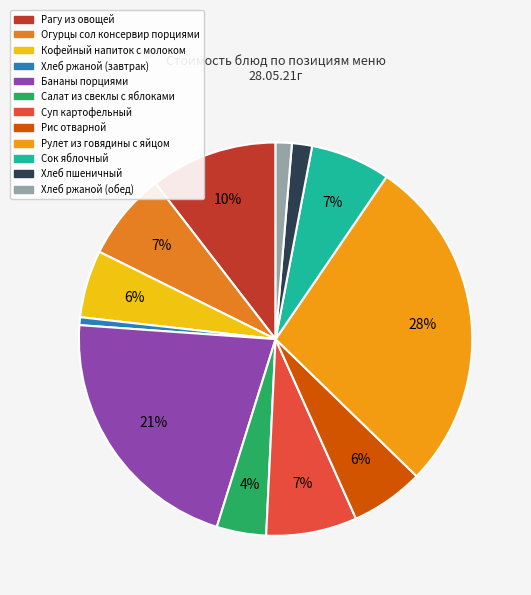

How many segments does this pie chart have?

12